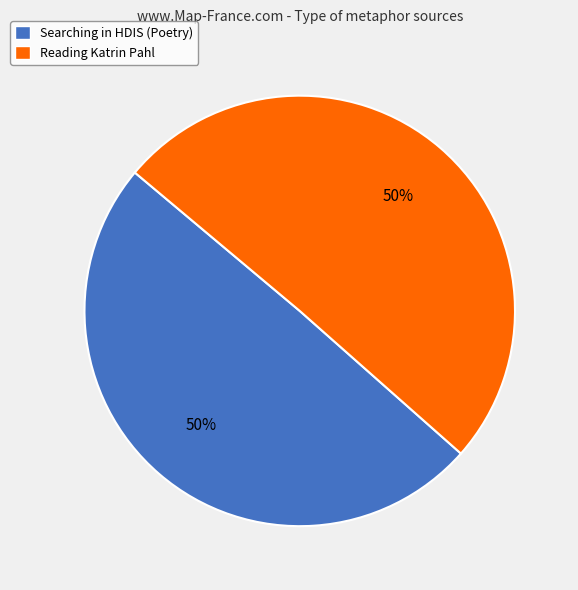

Is the sum of Reading Katrin Pahl and Searching in HDIS (Poetry) greater than half?

Yes